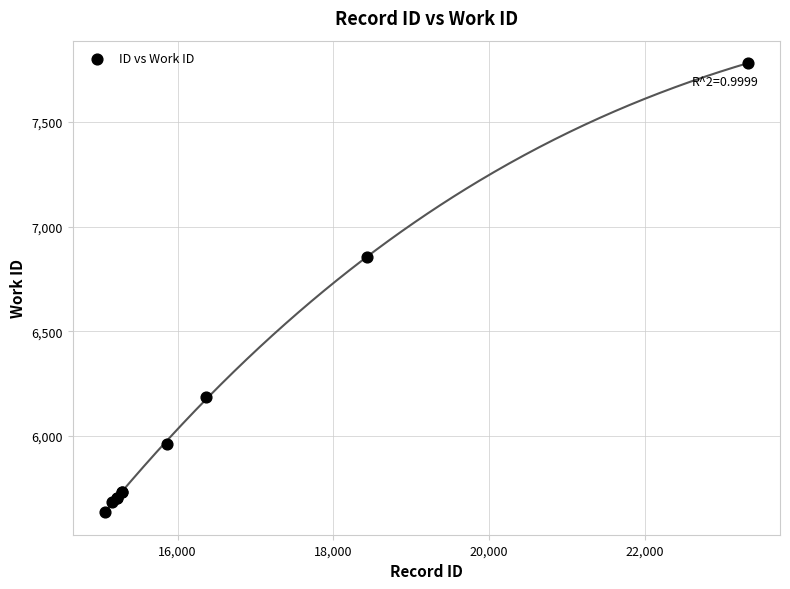

What Y value in the scatter plot is closest to 6708?

6855